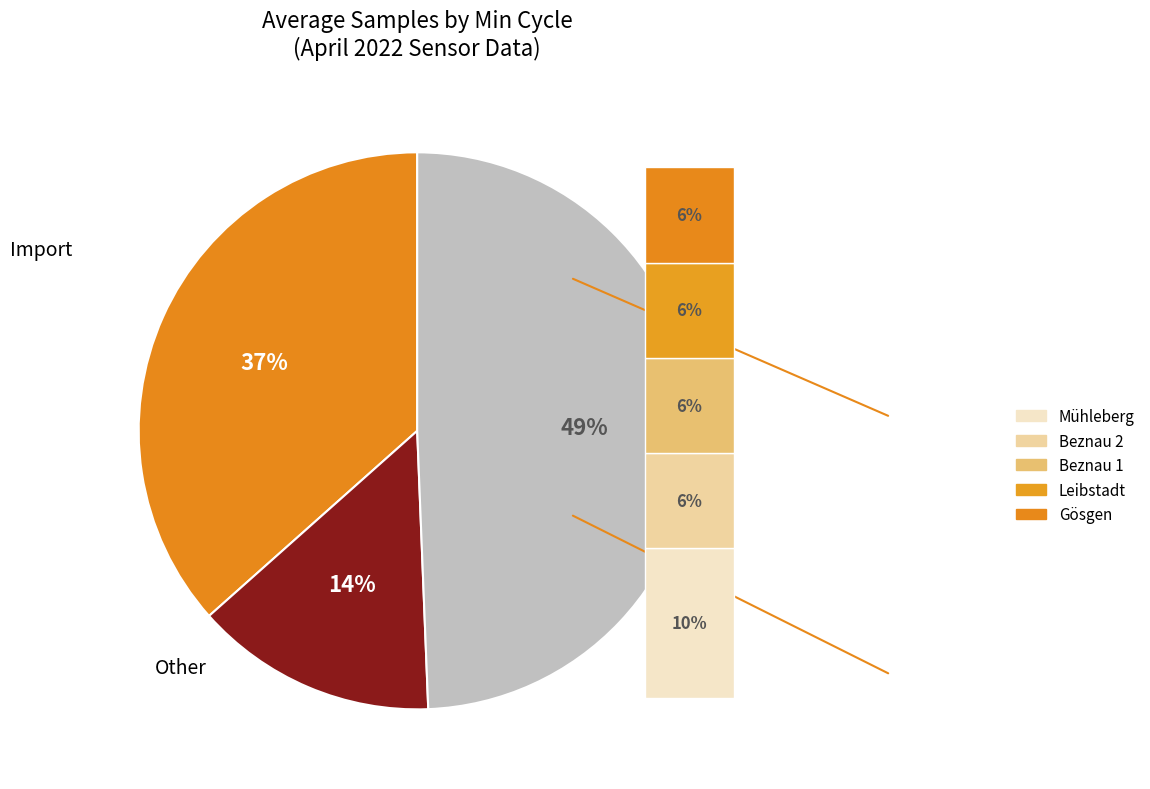

Does 13 account for over 50% of the chart?

No